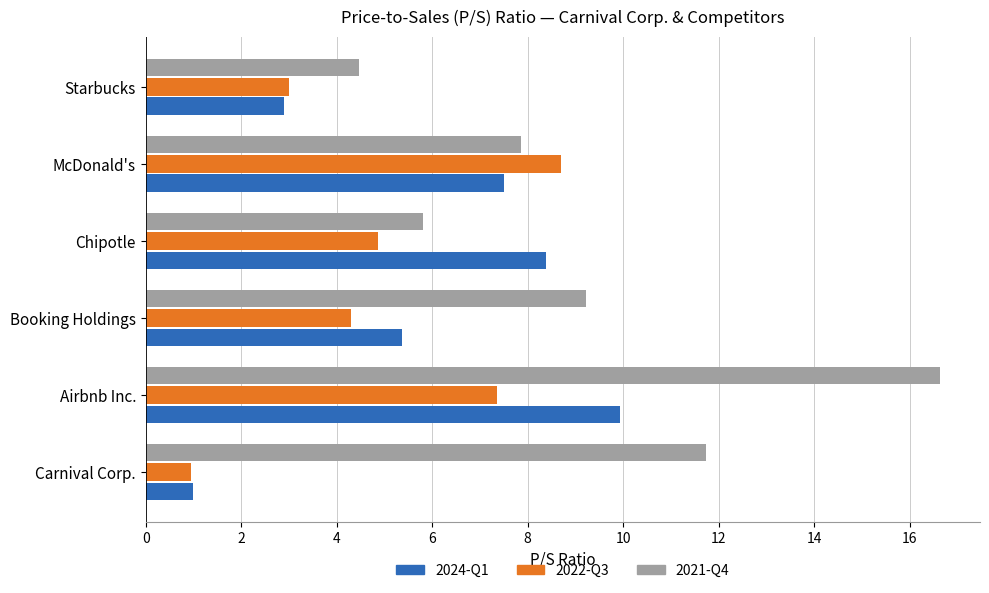

What is the sum of all 2024-Q1 values?

35.1